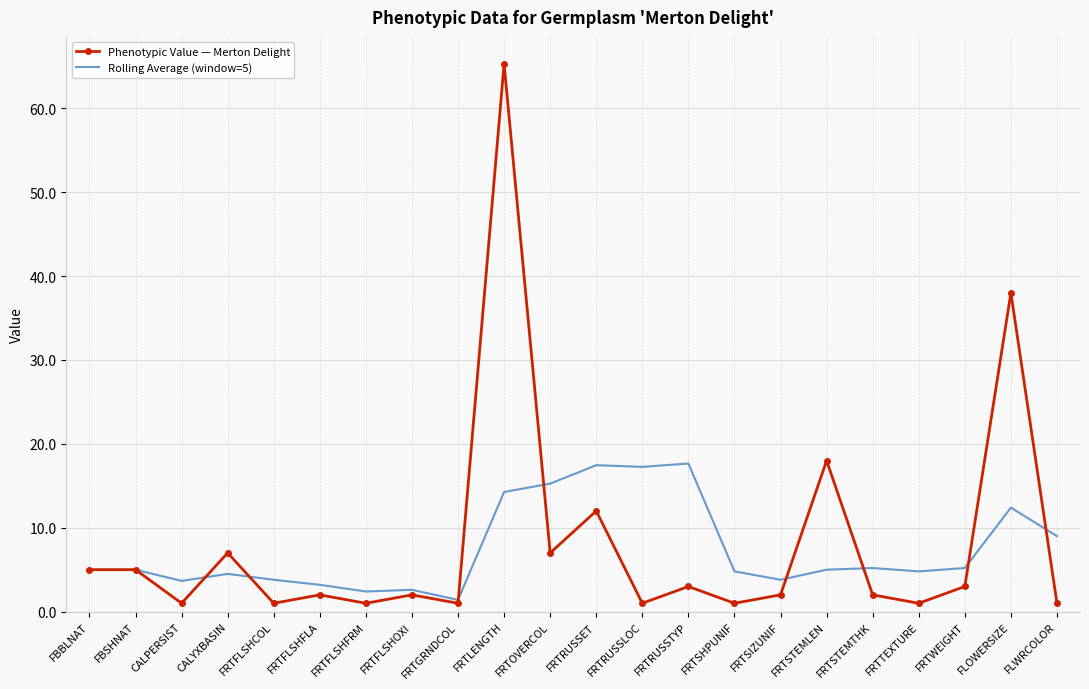

What is the difference between the maximum and minimum values in the Rolling Average (window=5) series?

16.3